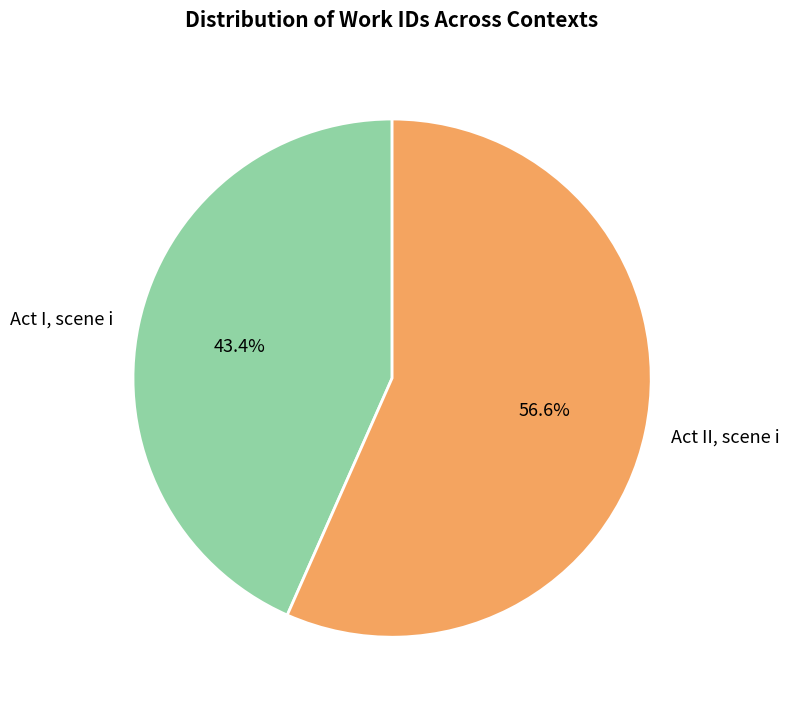

Count the number of slices in the pie.

2